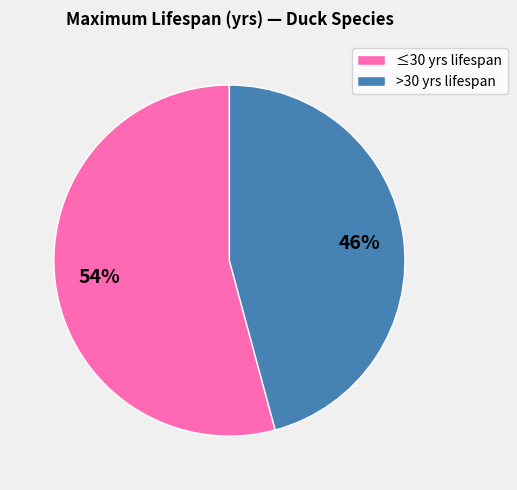

The >30 yrs lifespan slice represents 46% of the pie. True or false?

True